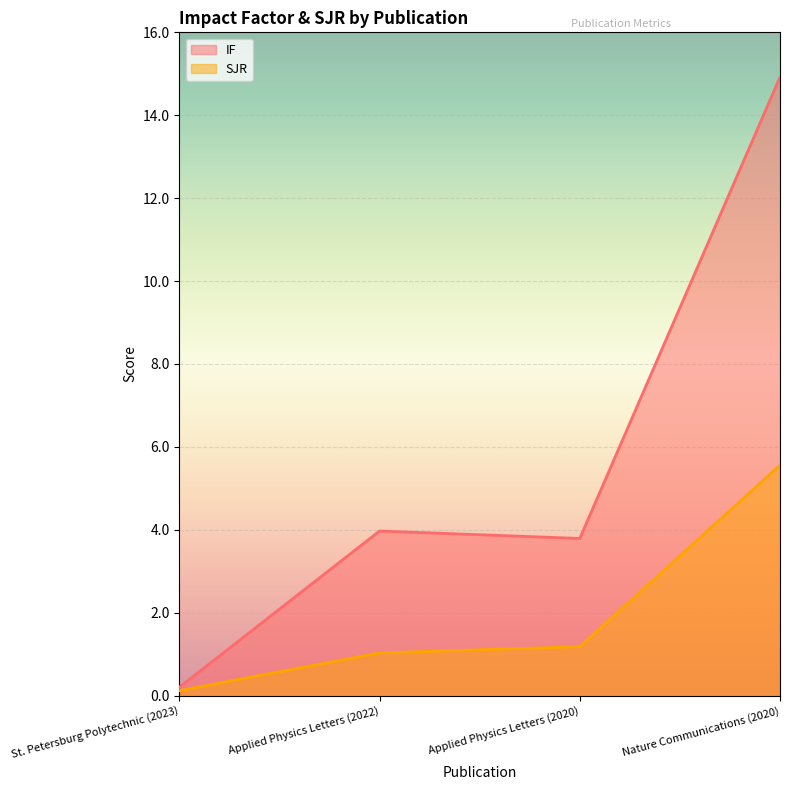

Where is the first local maximum for IF?

Applied Physics Letters (2022)